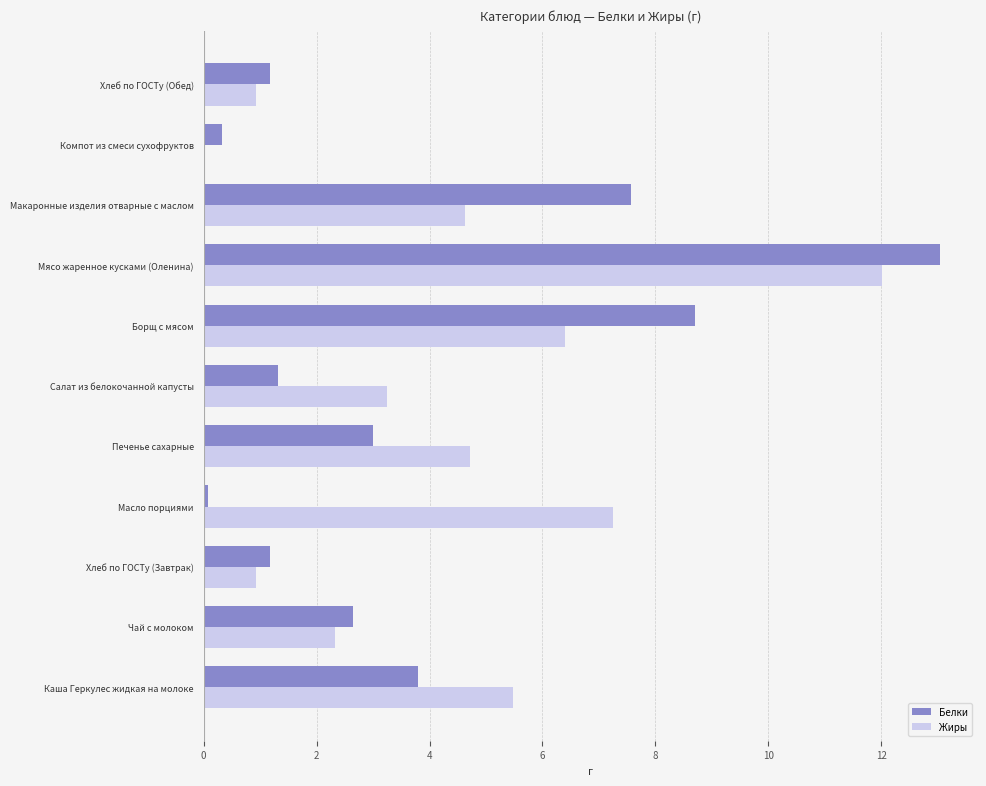

Where is Жиры nearest to the value 6?

Борщ с мясом